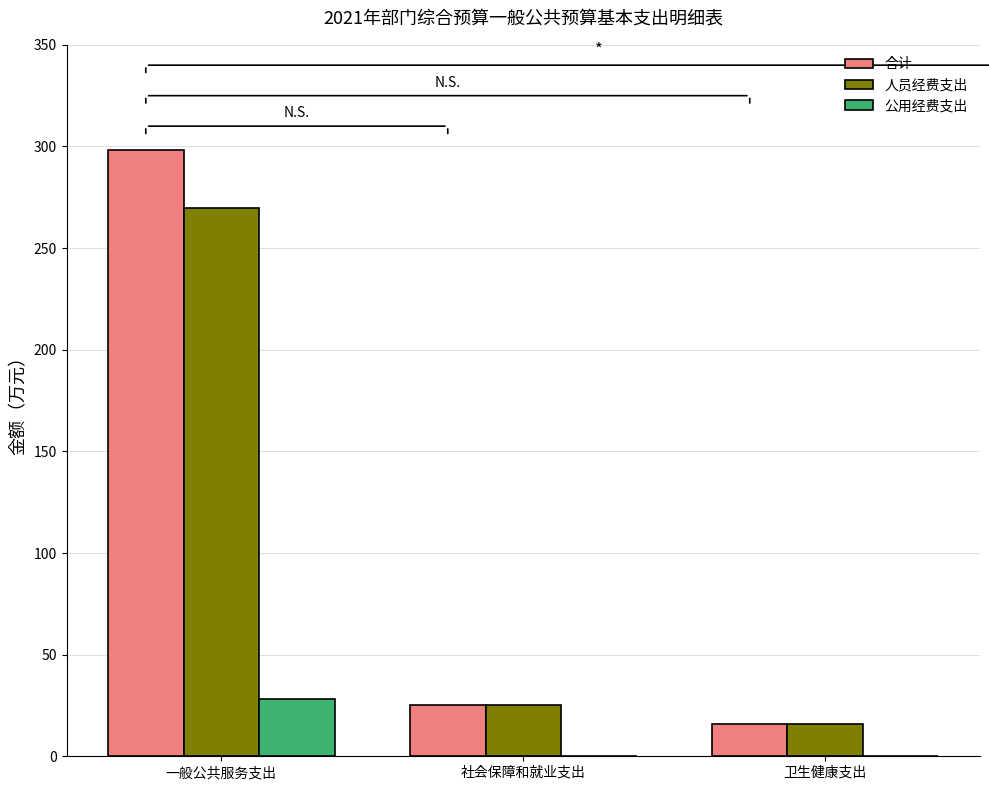

What are all the series names shown in the legend?

合计, 人员经费支出, 公用经费支出